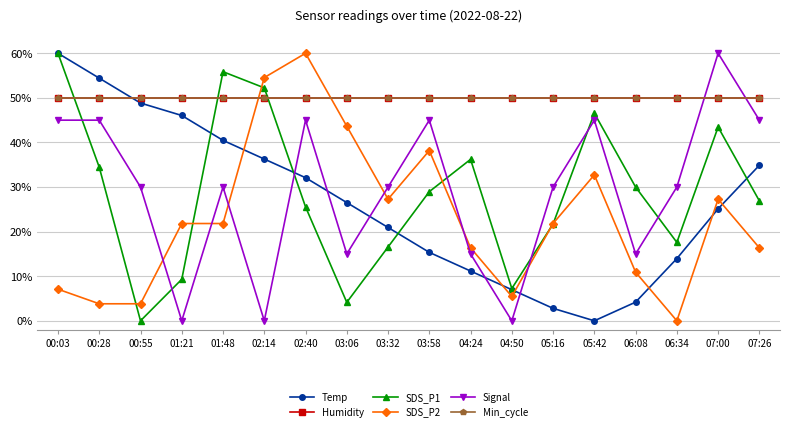

What is the difference between the highest and lowest values at 02:40?

34.4